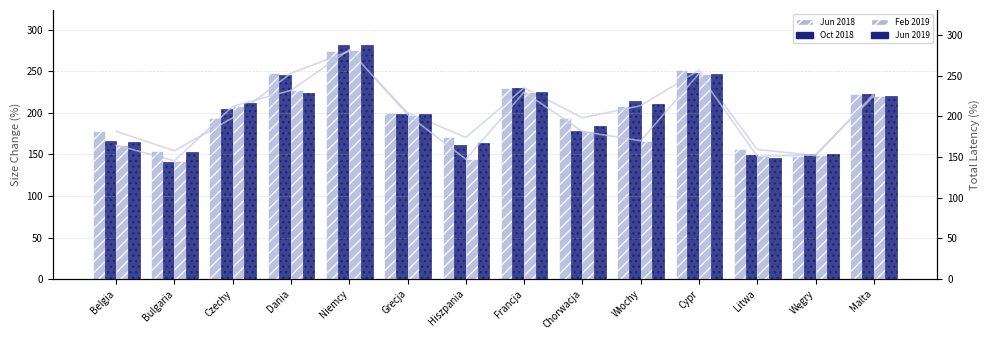

What is the sum of all Oct 2018 values?

2787.9